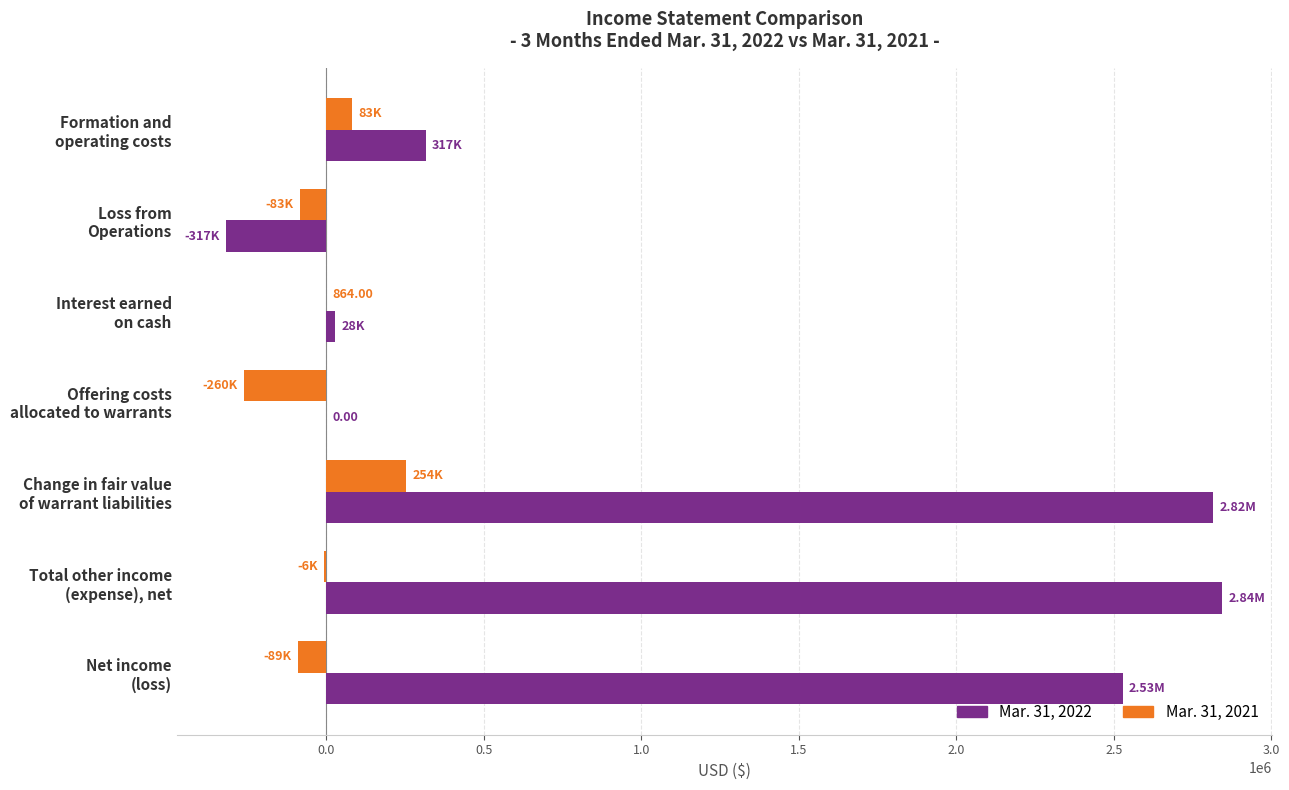

Which series has the largest total across all categories?

Mar. 31, 2022